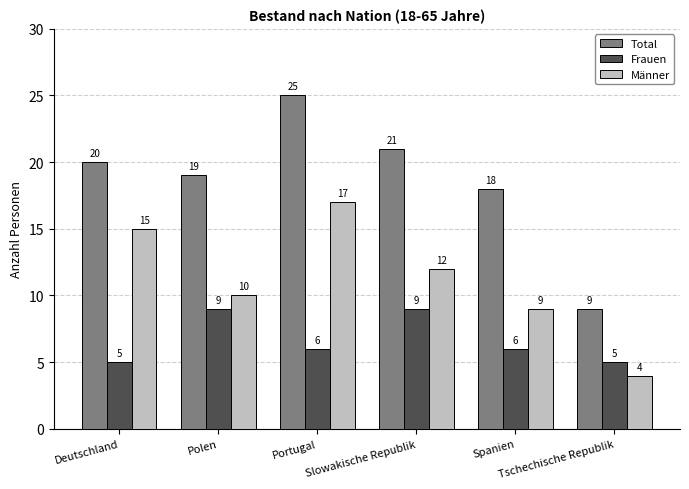

Between Portugal and Spanien, which series saw the biggest shift?

Männer